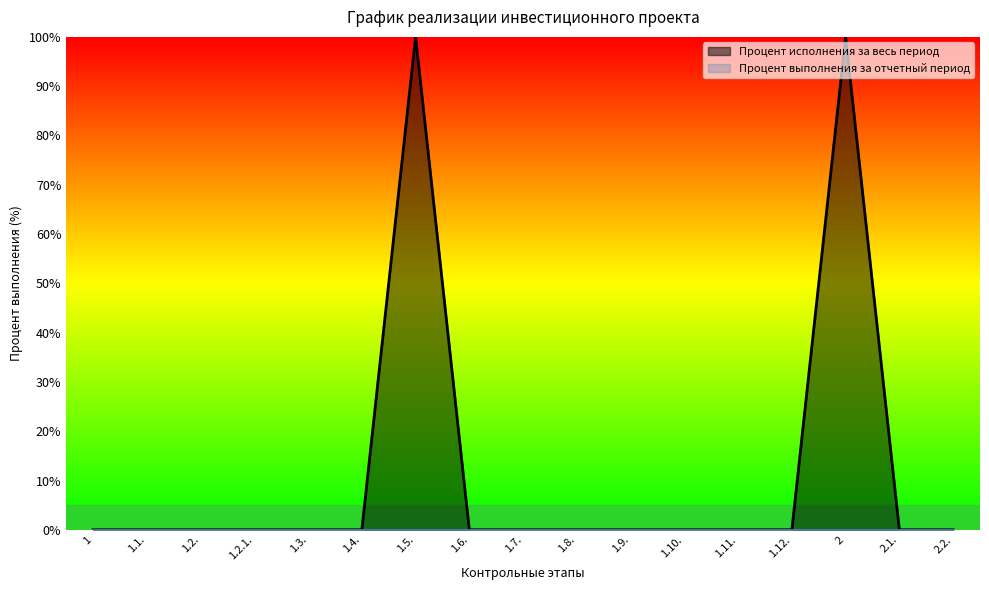

Does the chart have visible grid lines?

No